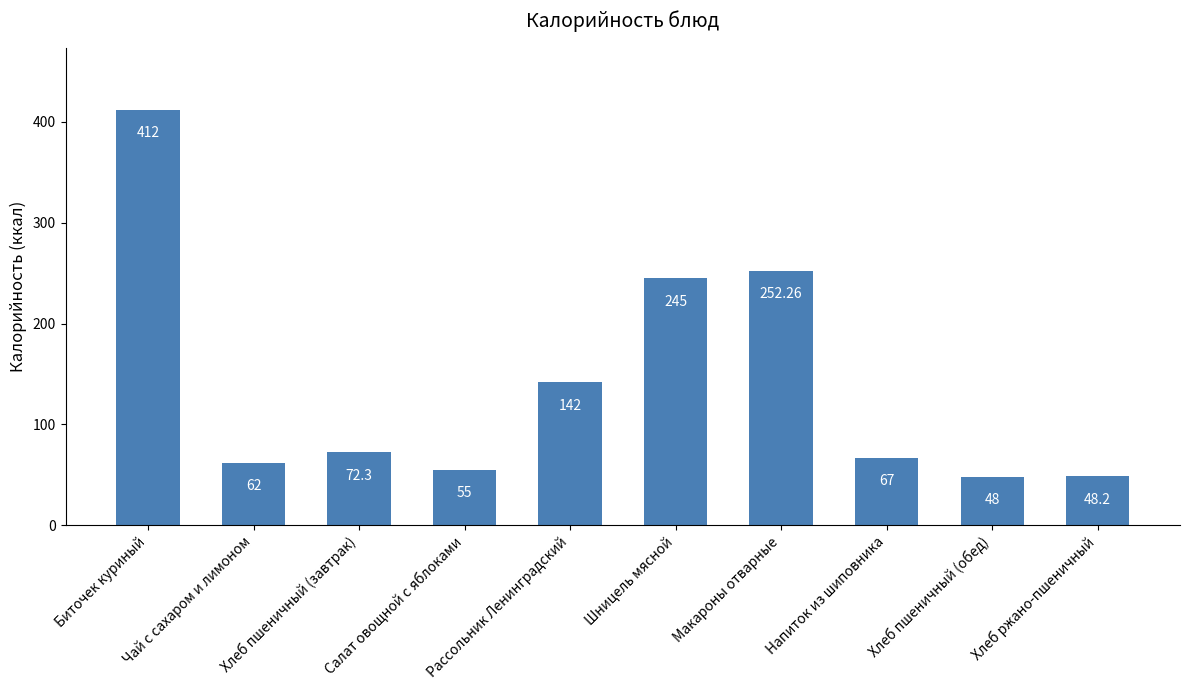

Are the bars horizontal?

No